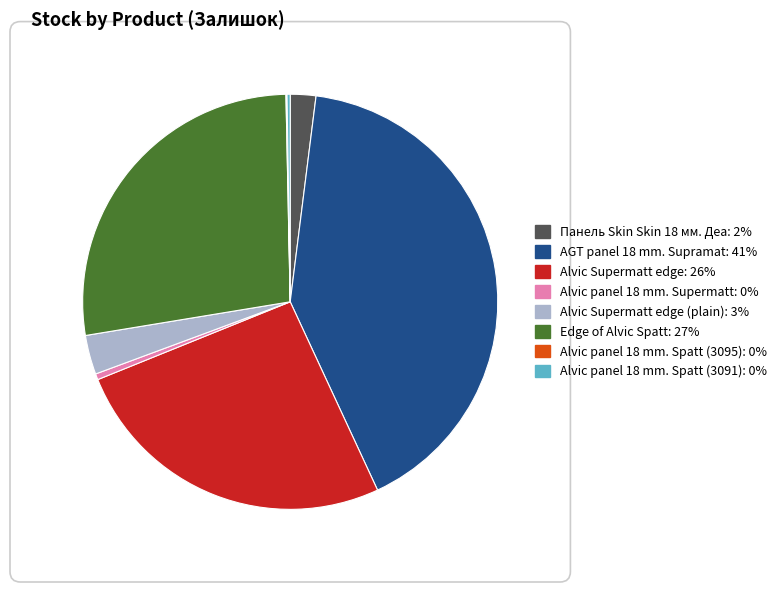

Does any single category account for the majority?

No